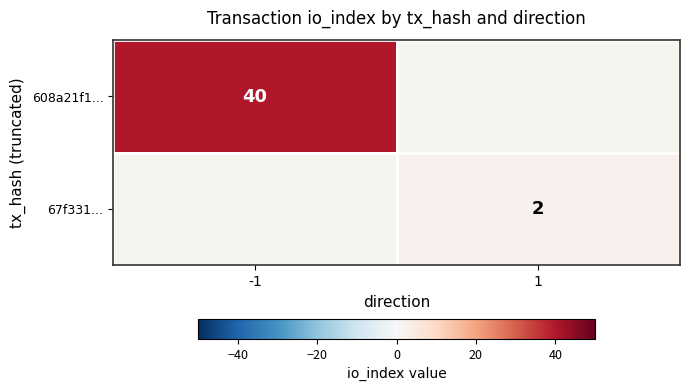

Is it true that 67f331... equals 1 at 1?

False